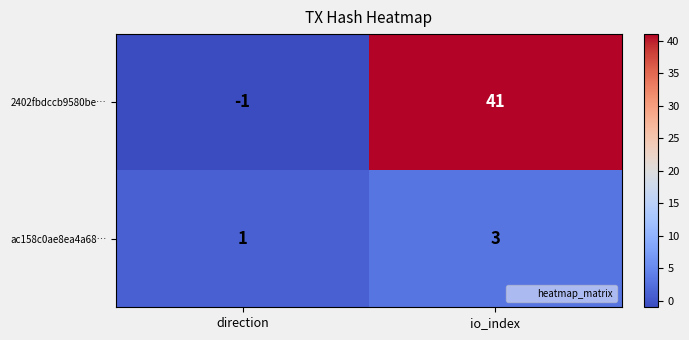

What is the smallest value displayed?

-1